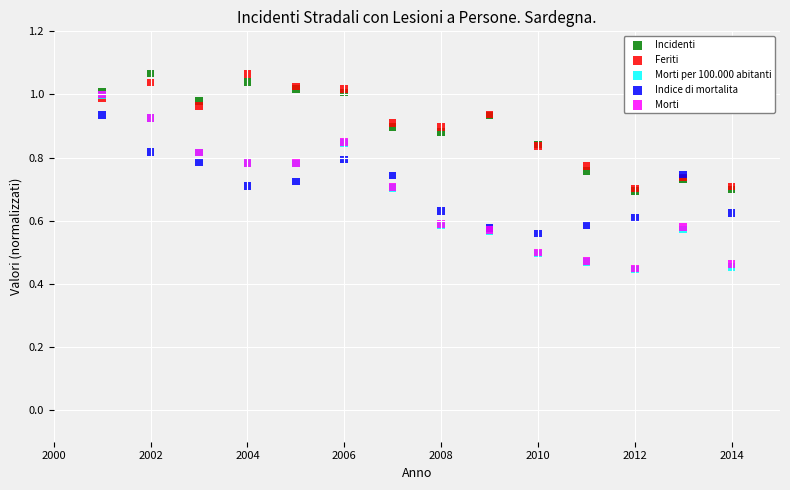

What are all the series names shown in the legend?

Incidenti, Feriti, Morti per 100.000 abitanti, Indice di mortalita, Morti